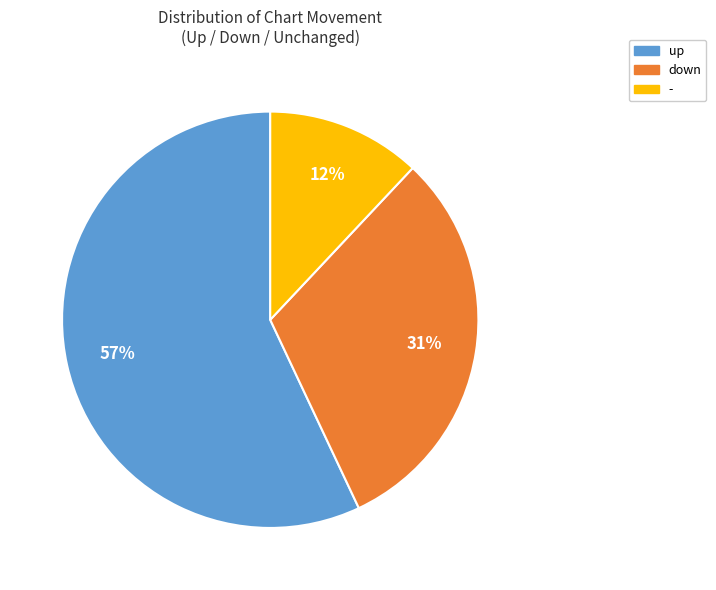

To the nearest percent, what is the difference between the largest and smallest slice percentages?

45%